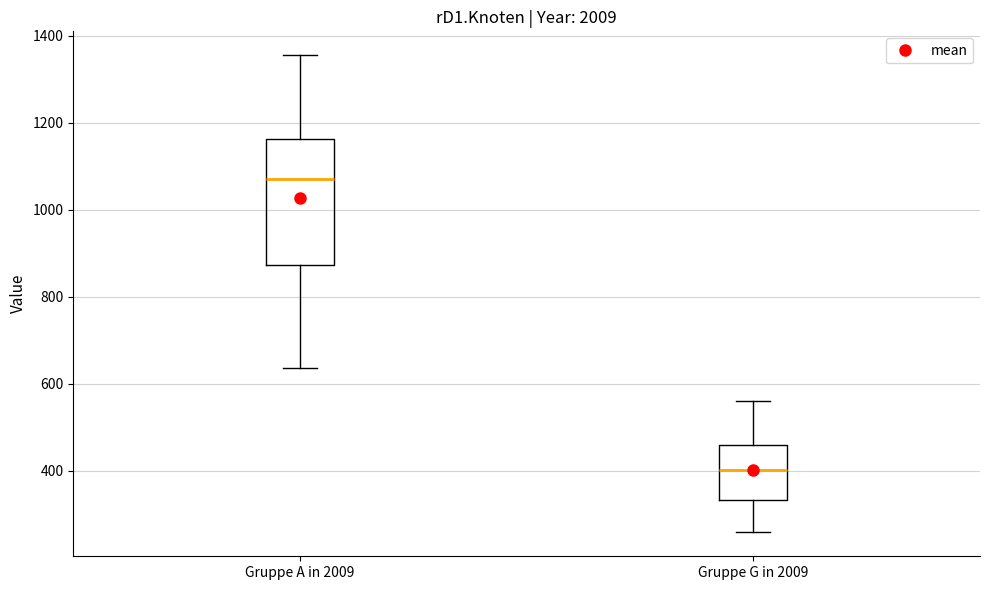

Reading left to right, read every box against the y-axis: the position of its median line, the range the box covers, and the ends of its whiskers. The values are not printed on the chart, so give them approximately, as read against the axis.

Gruppe A in 2009: median 1060, box 880 to 1160, whiskers 640 to 1360
Gruppe G in 2009: median 400, box 340 to 460, whiskers 260 to 560